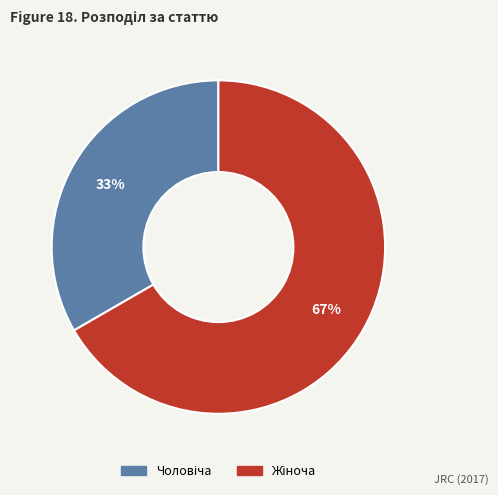

To the nearest percent, what is the average slice percentage?

50%